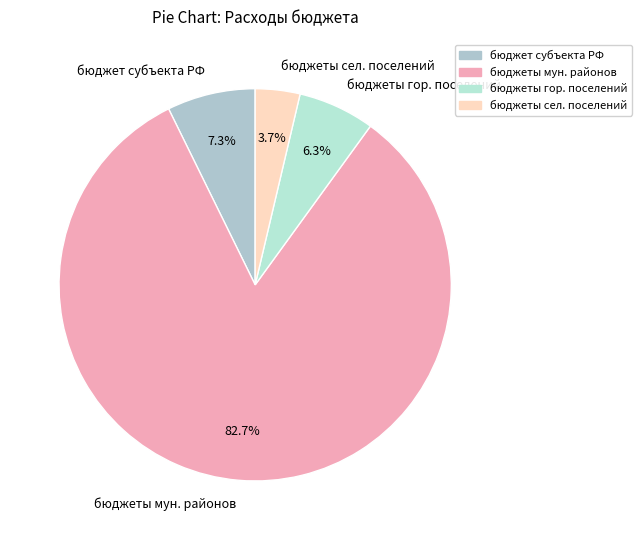

Between бюджет субъекта РФ and бюджеты гор. поселений, which is larger?

бюджет субъекта РФ